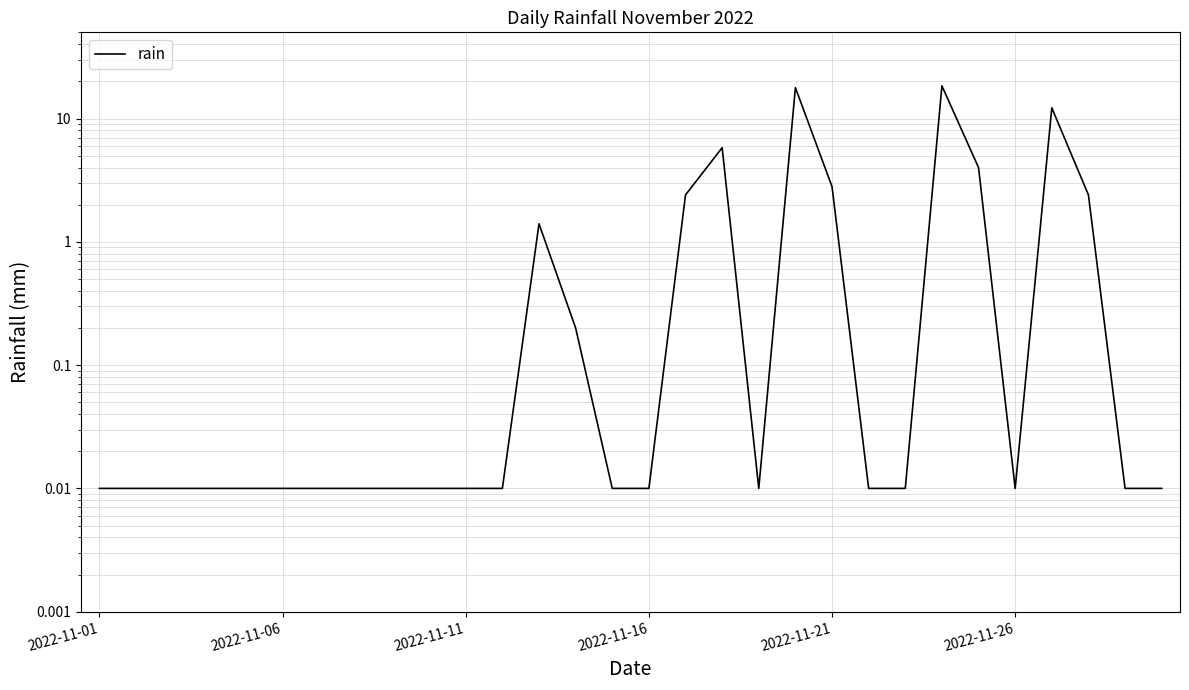

The value at 8 is 0.0. True or false?

True